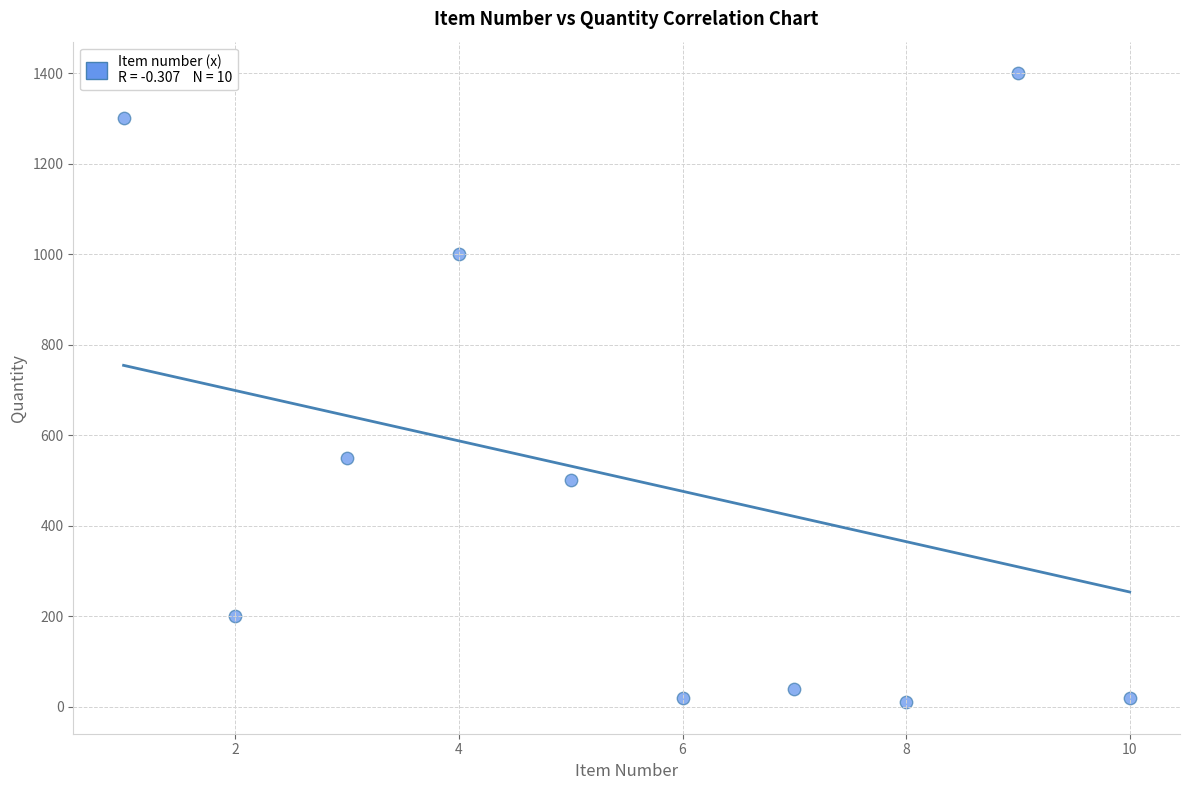

What Y value in the scatter plot is closest to 705?

550